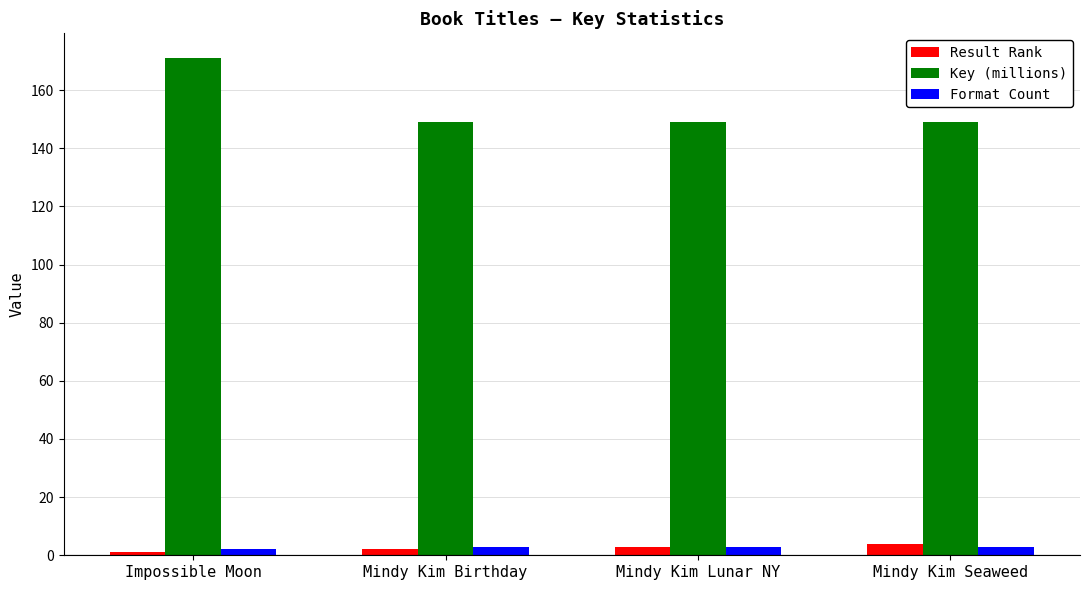

What is the greatest value displayed?

171